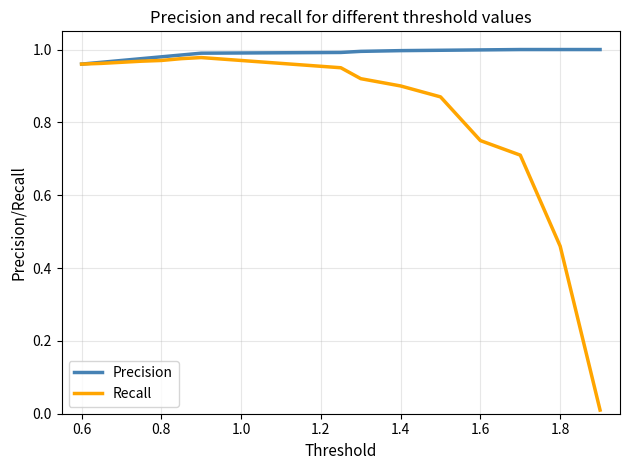

Which series has the largest total across all categories?

Precision